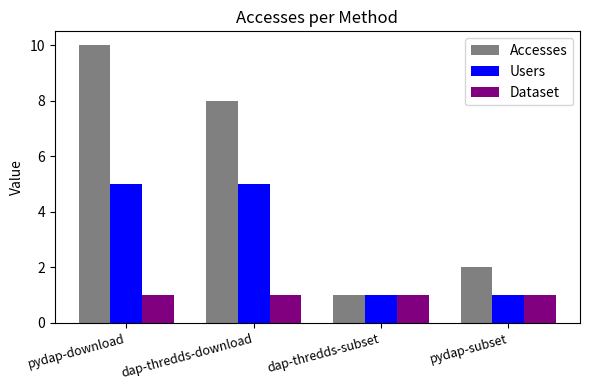

What position from the right is pydap-download?

4